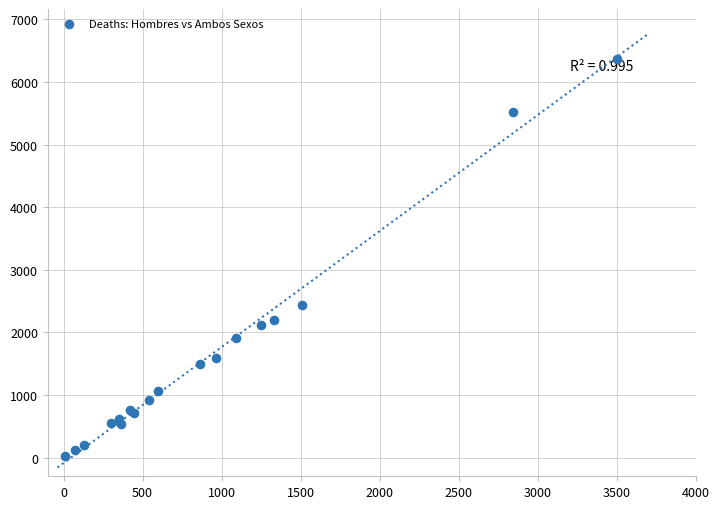

What Y value in the scatter plot is closest to 3193?

2435